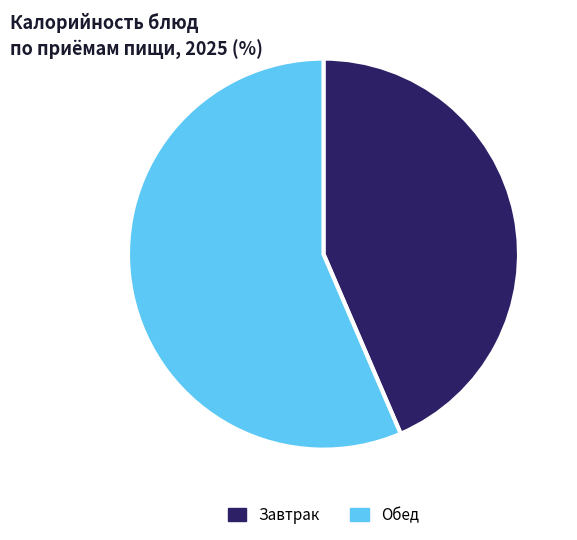

Which category has the biggest portion of the pie?

Обед